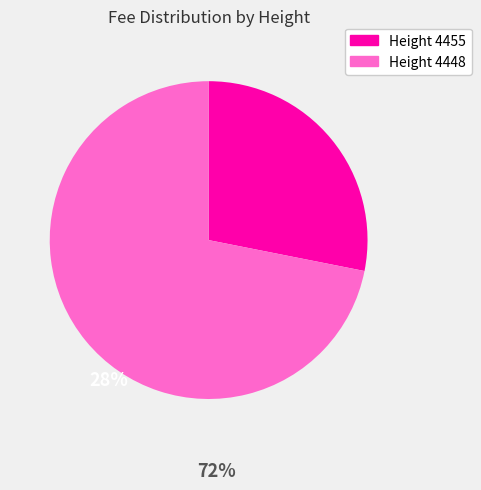

Which category has the smallest portion of the pie?

4455